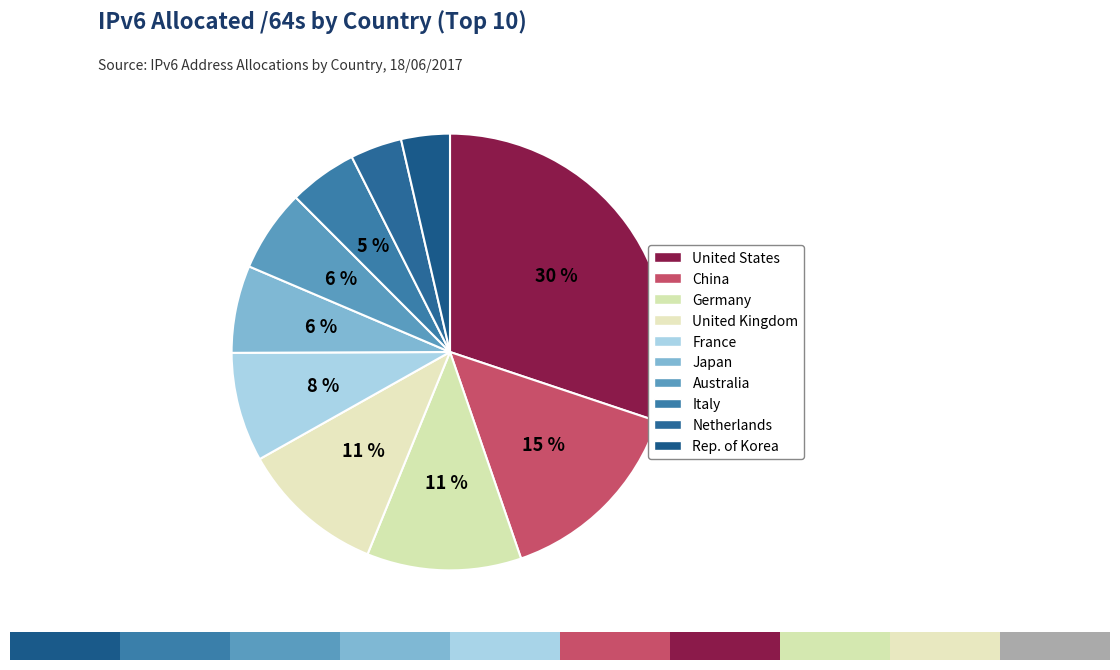

To the nearest percent, what is the combined percentage of Japan and Republic of Korea?

10%